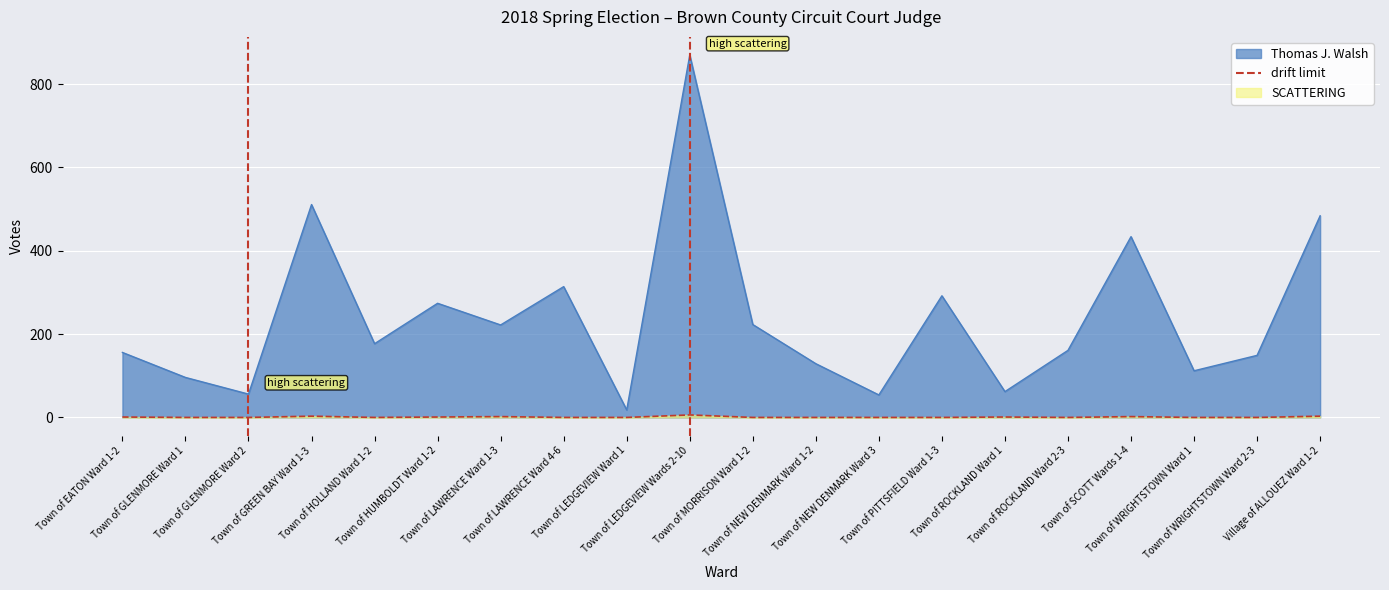

Which series has the largest total across all categories?

Thomas J. Walsh